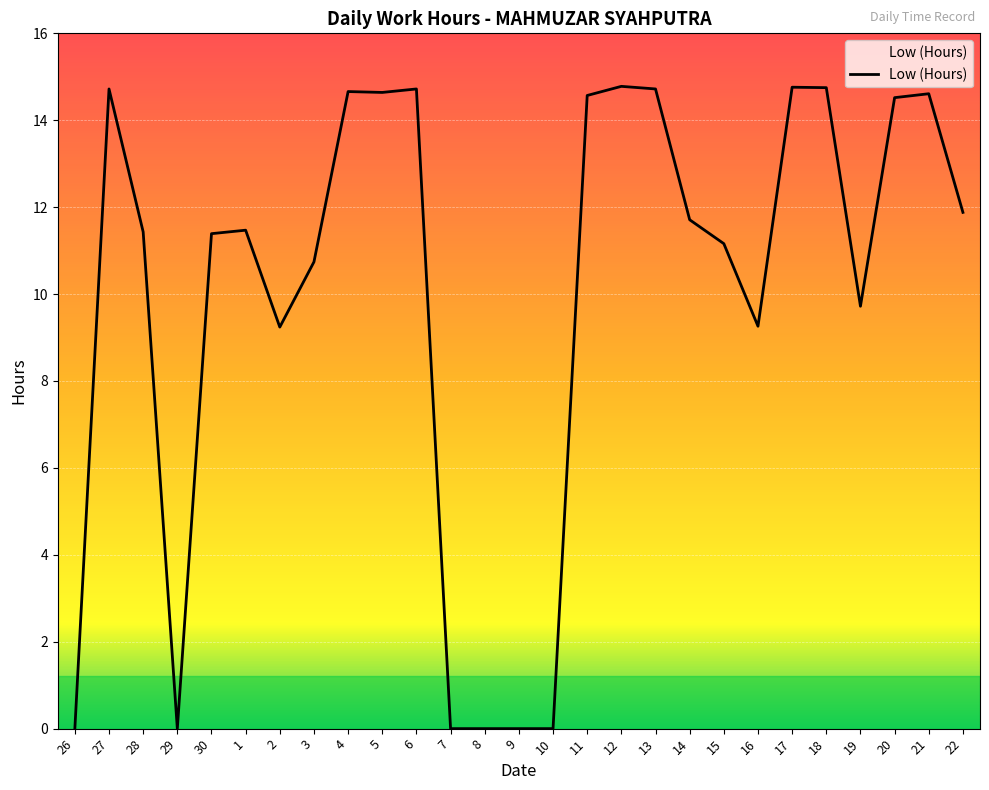

What is the greatest value displayed?

14.8